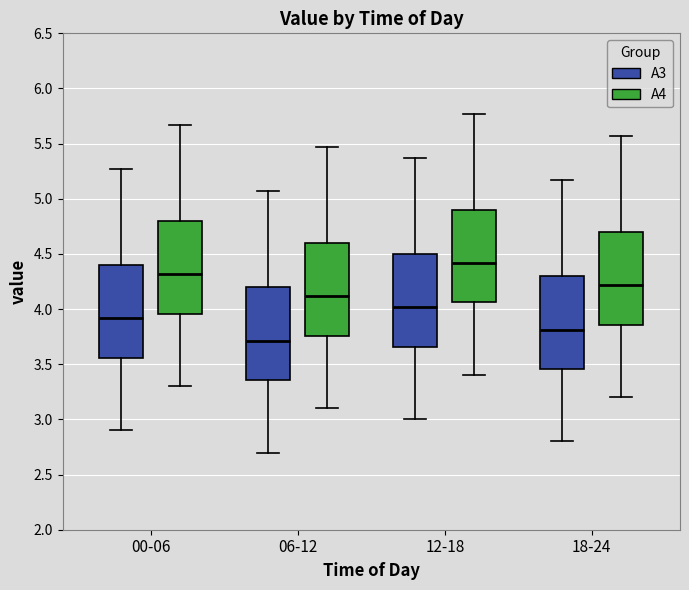

Where is the lower edge of the box for 12-18 (A3) on the y-axis? The values are not printed on the chart, so give them approximately, as read against the axis.

3.65